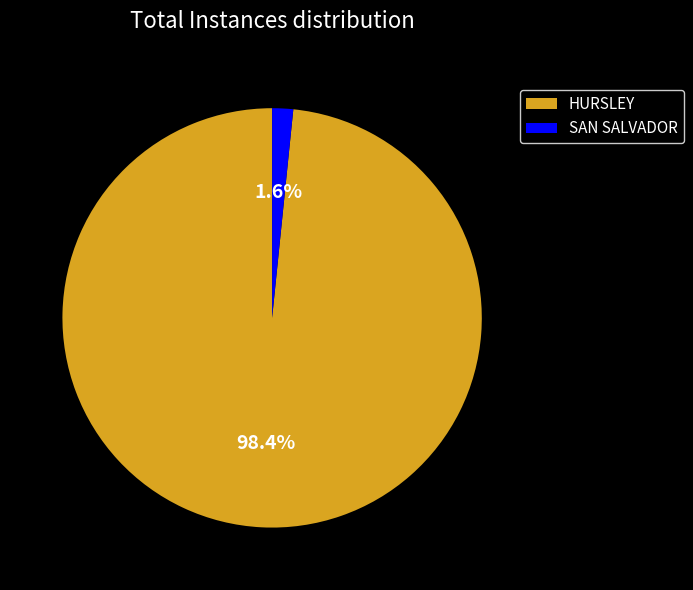

To the nearest percent, what percentage of the pie is SAN SALVADOR?

2%